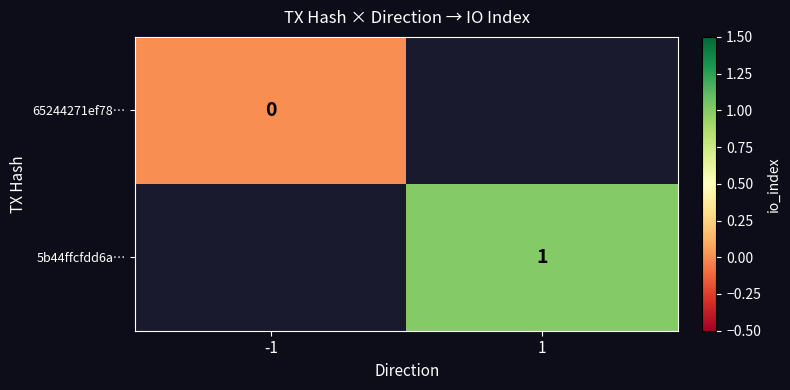

Is the value of 5b44ffcfdd6a… at 1 greater than the value of 65244271ef78… at -1?

Yes